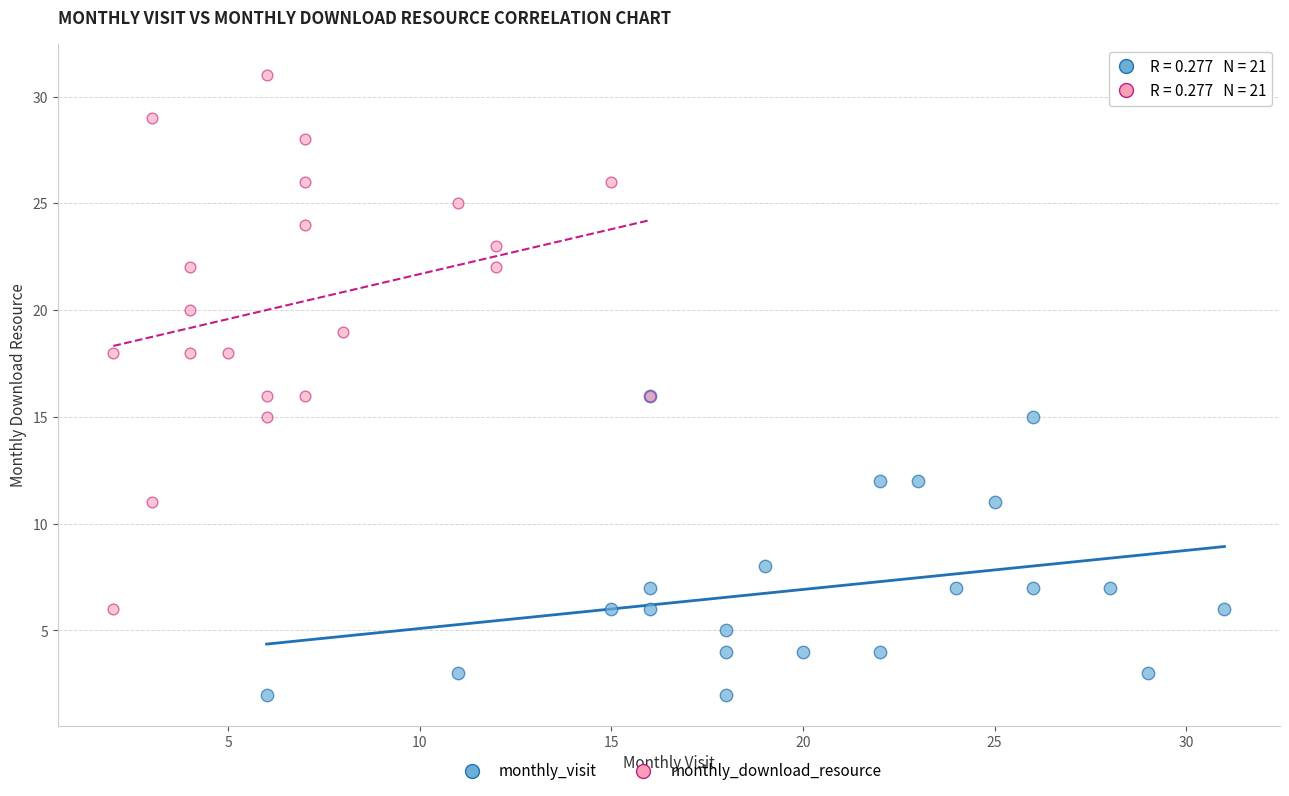

Which series contains the highest Y value?

monthly_download_resource